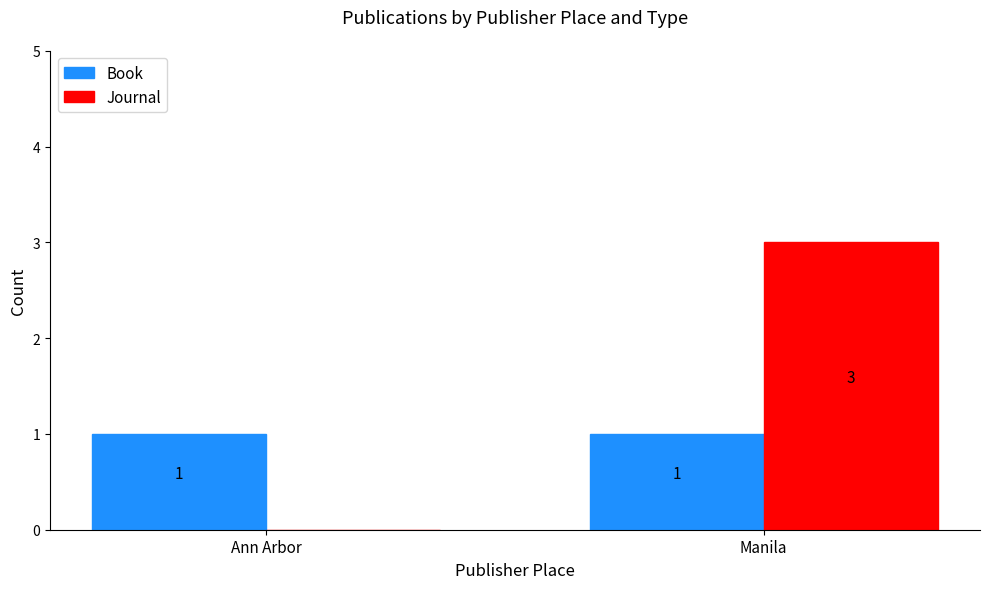

How many series are shown in this chart?

2